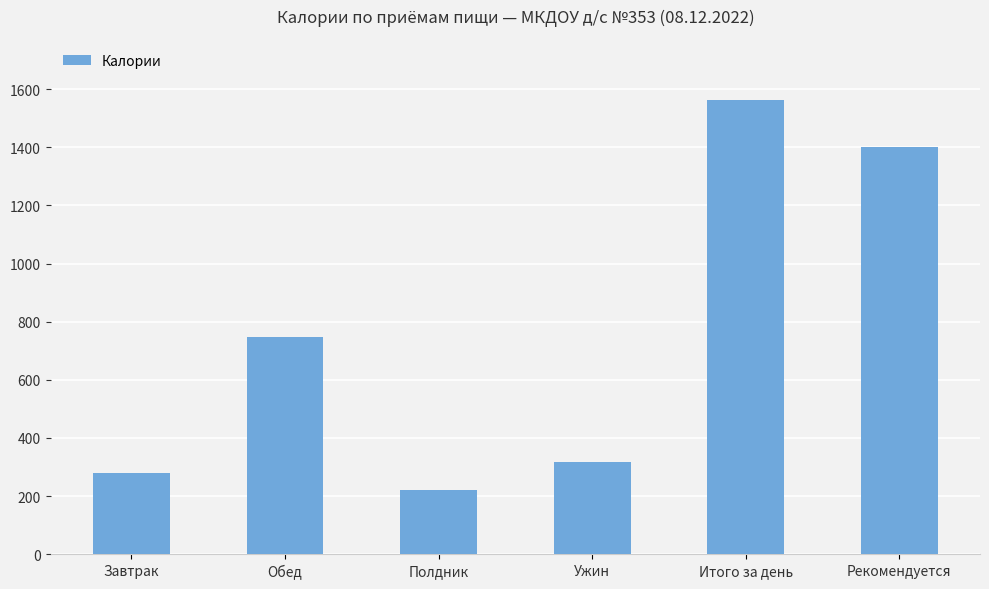

What is the label of the 1st bar from the left?

Завтрак